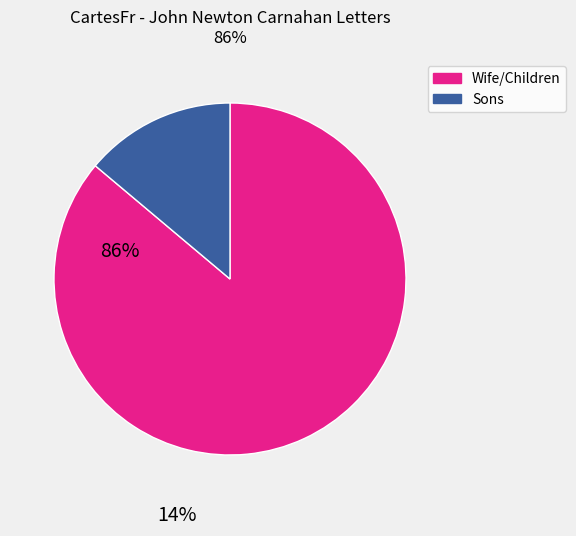

Is there a majority slice in this chart?

Yes